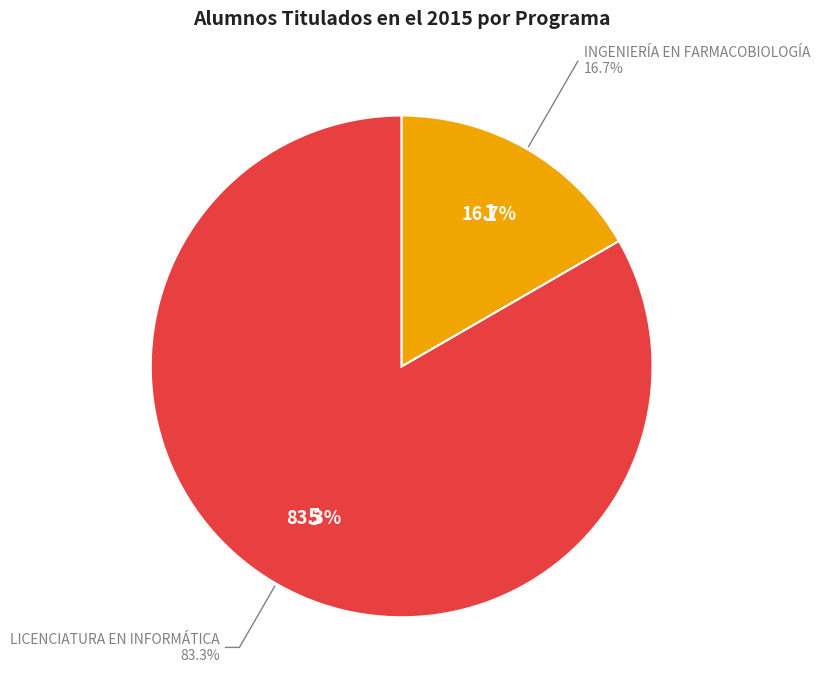

Do INGENIERÍA EN FARMACOBIOLOGÍA and LICENCIATURA EN INFORMÁTICA together represent more than half of the pie?

Yes